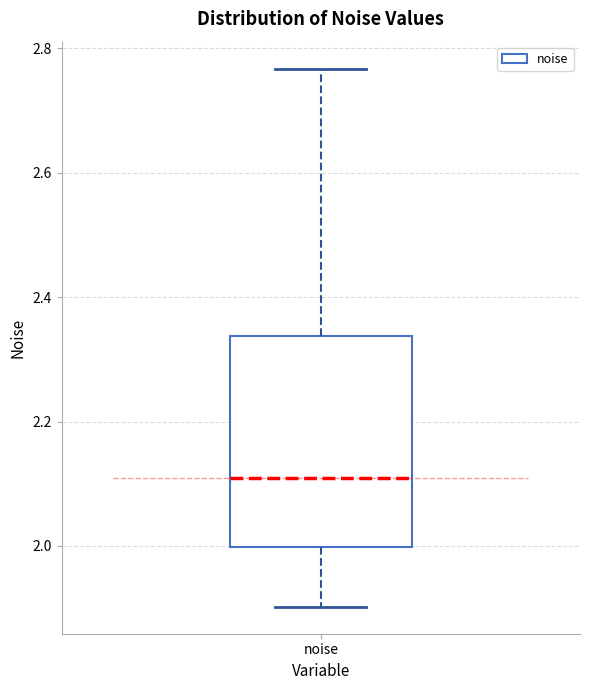

Read this box plot against the y-axis: the position of the median line, the range covered by the box, and the ends of both whiskers. The values are not printed on the chart, so give them approximately, as read against the axis.

median 2.10, box 2.00 to 2.34, whiskers 1.90 to 2.76